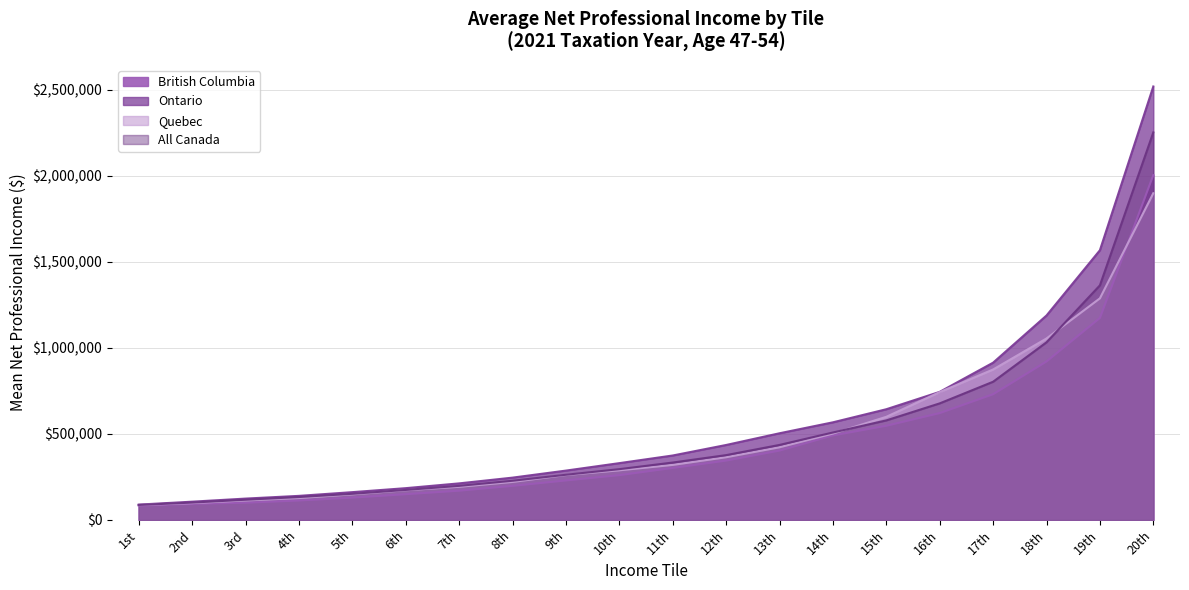

True or false: Quebec and Ontario cross at least once.

False